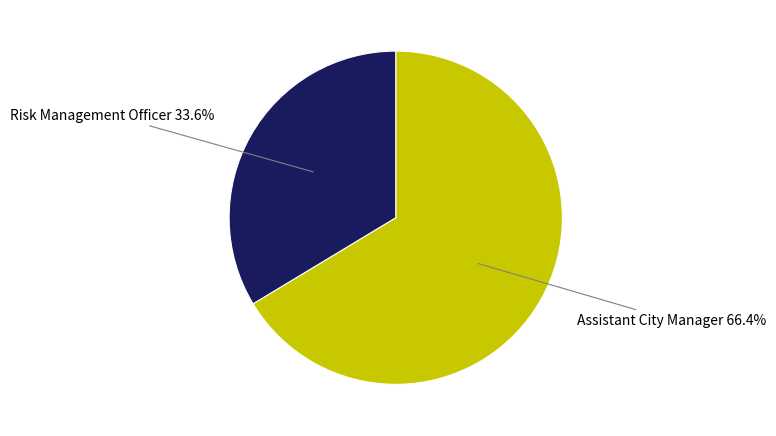

Does any single category account for the majority?

Yes